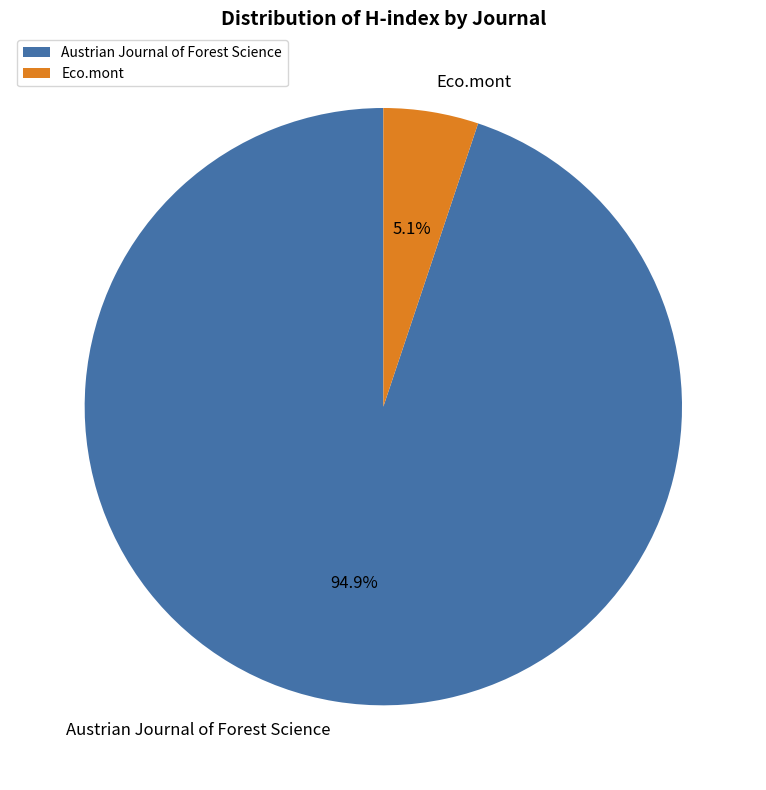

Which category accounts for the majority?

Austrian Journal of Forest Science